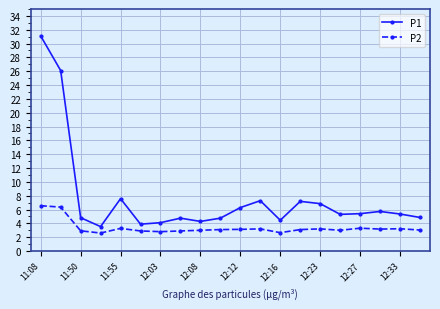

What is the highest value of the P1 series?

31.1